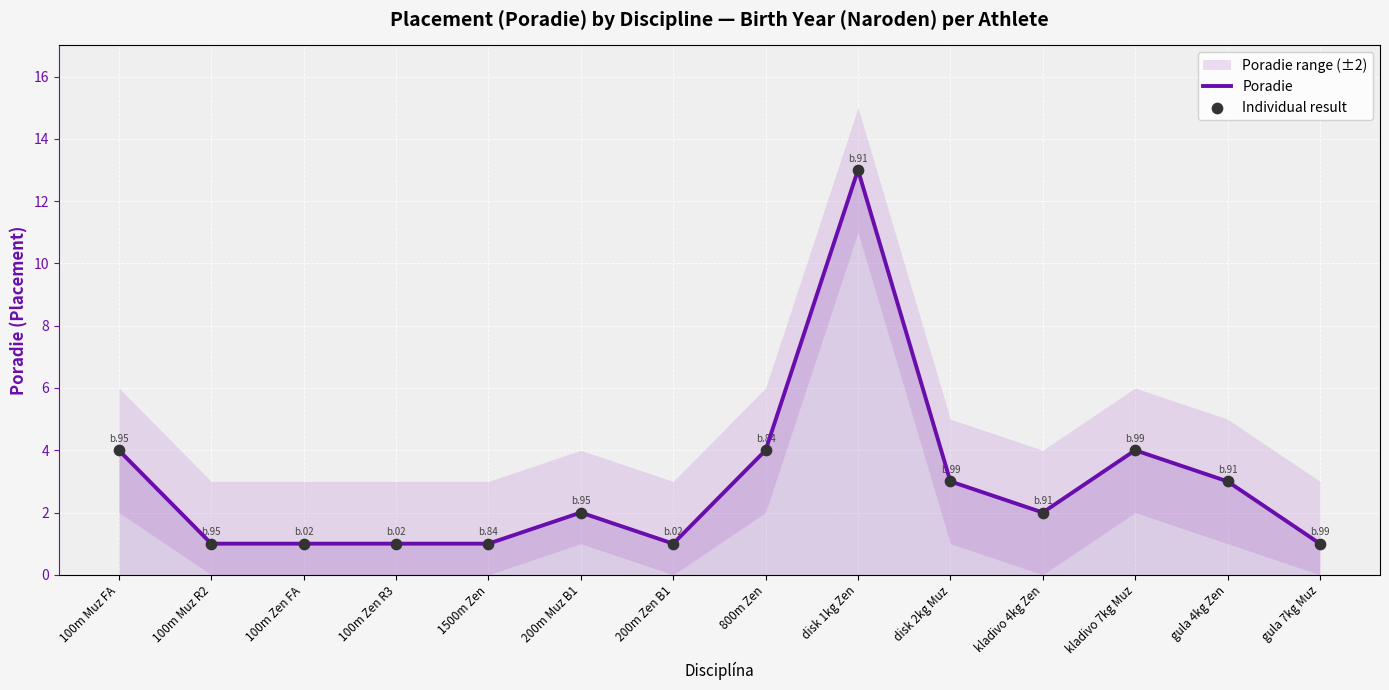

Is the value of Poradie at 100m Zen R3 greater than the value of Individual result at disk 2kg Muz?

No